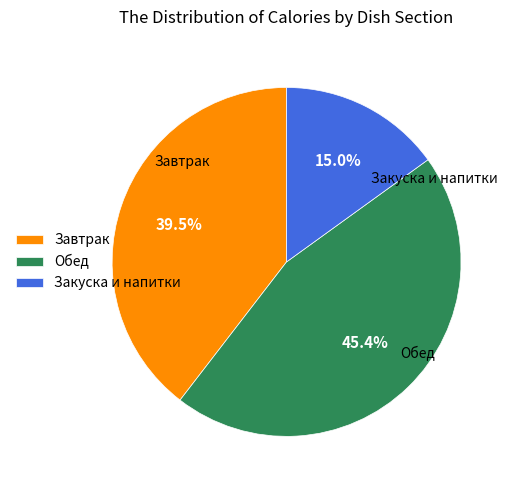

How many slices are in this pie chart?

3